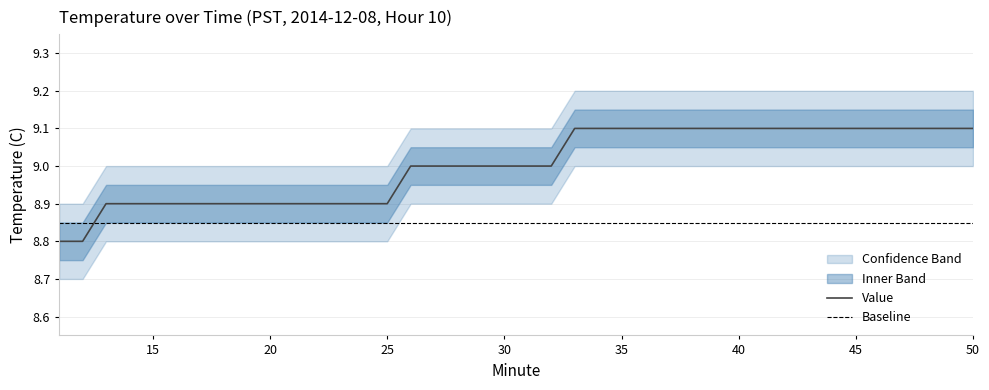

At which label does Upper reach its peak?

33